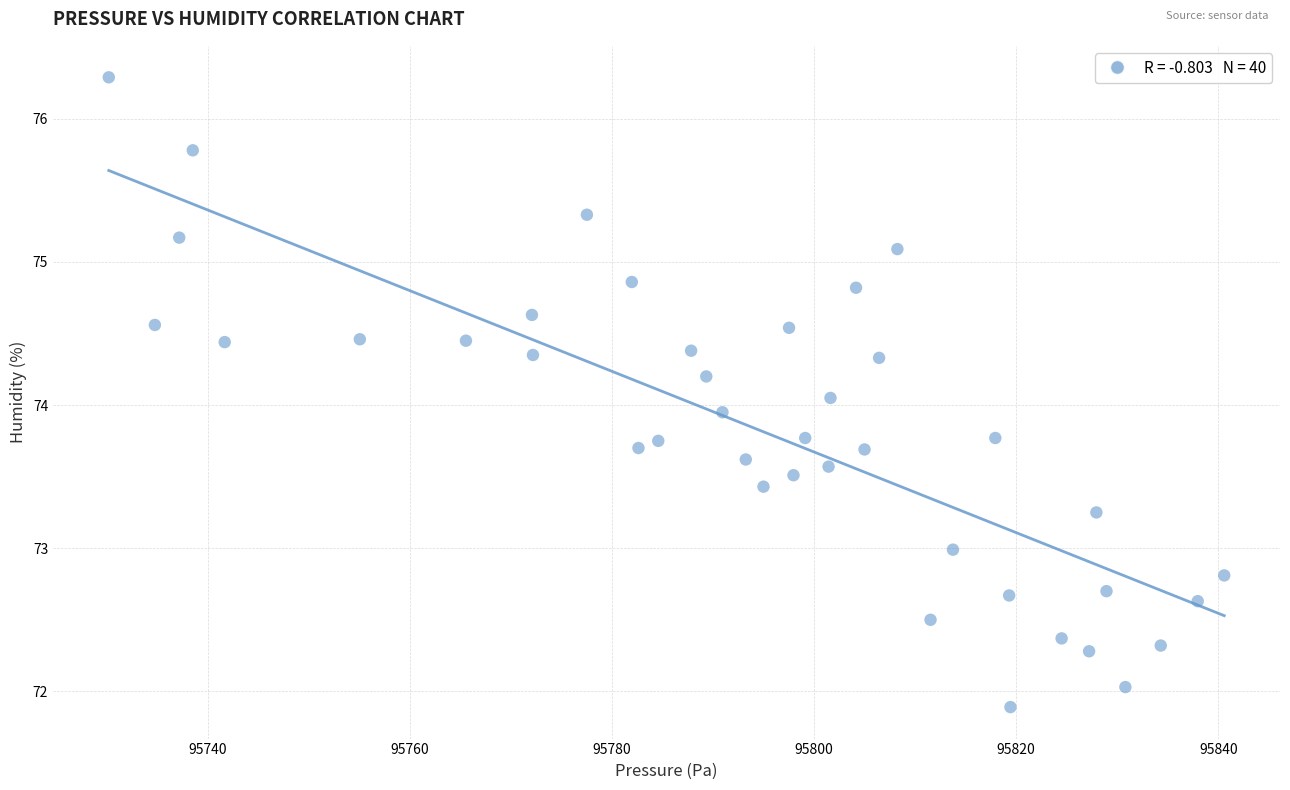

What is the range of Y values (max minus min)?

4.4